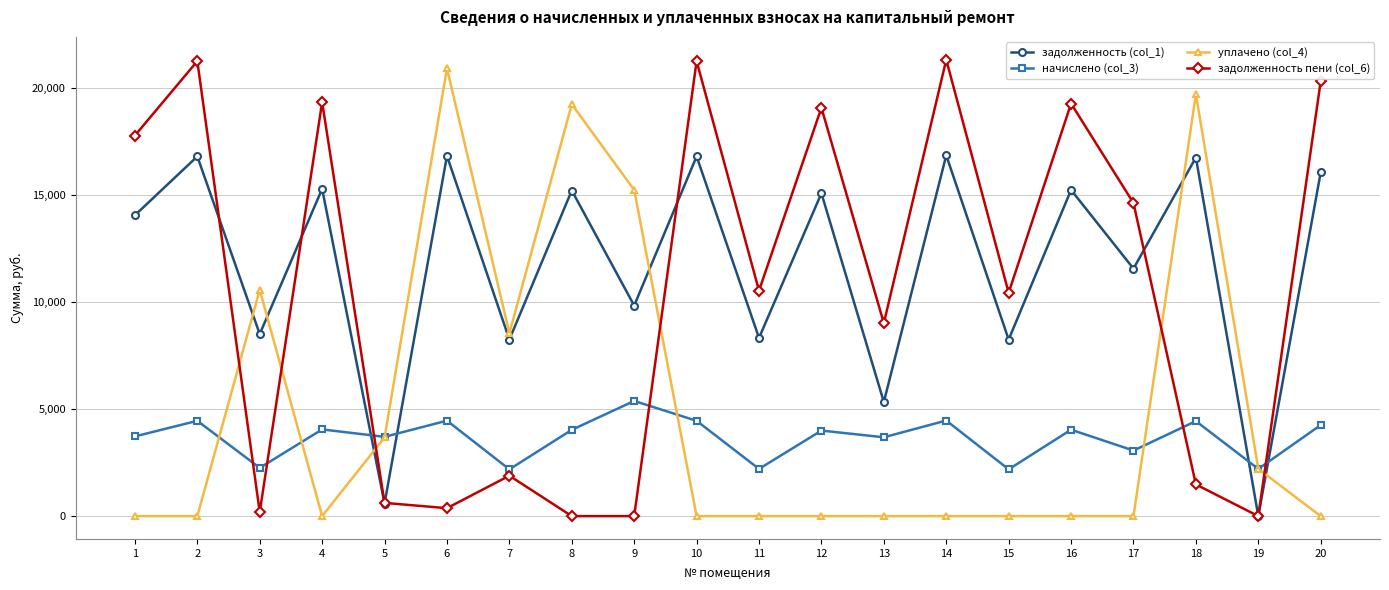

Where do начислено (col_3) and уплачено (col_4) first cross each other?

2 and 3